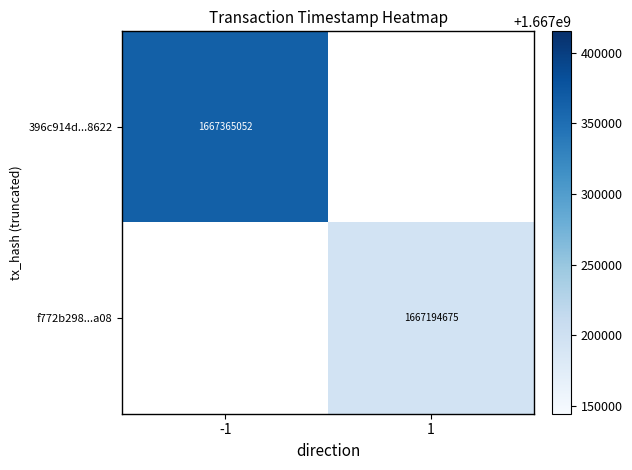

Which label corresponds to the largest value in the chart?

-1